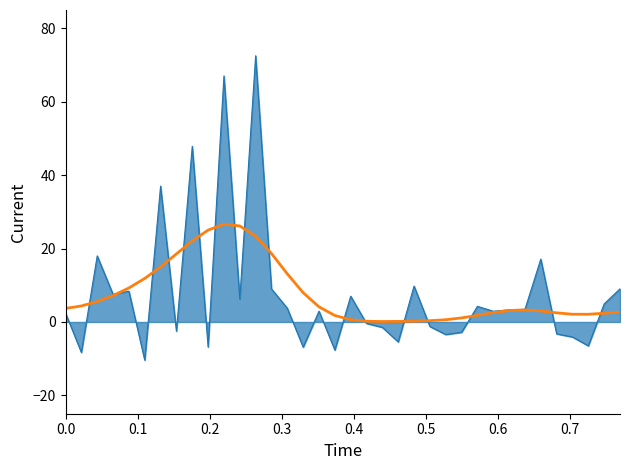

What is the greatest value displayed?

72.5